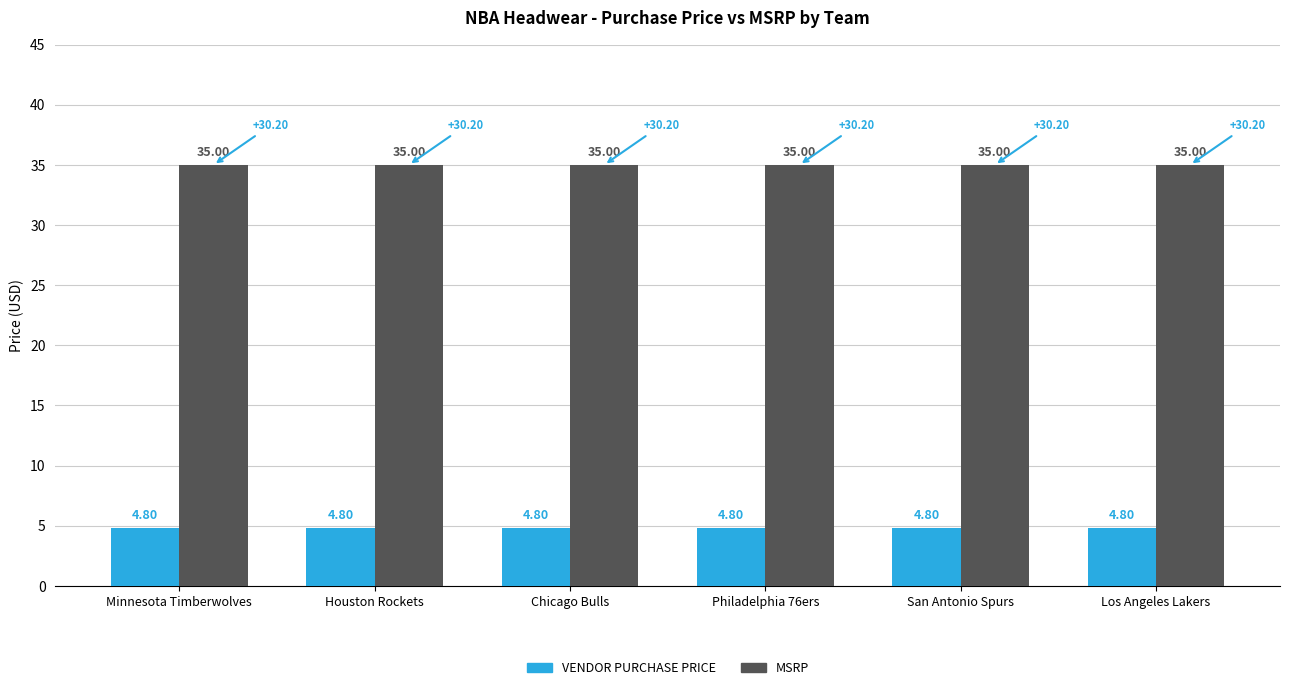

What is the greatest value displayed?

35.0